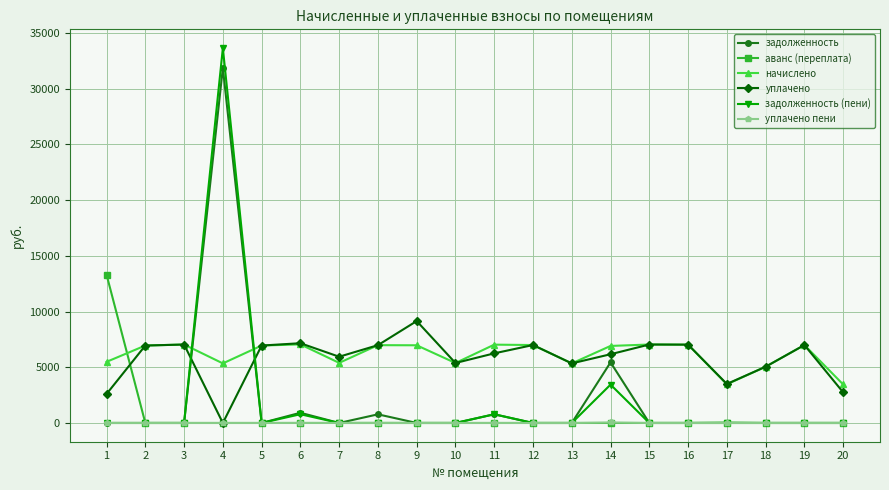

How many interior local valleys does the уплачено series have?

5